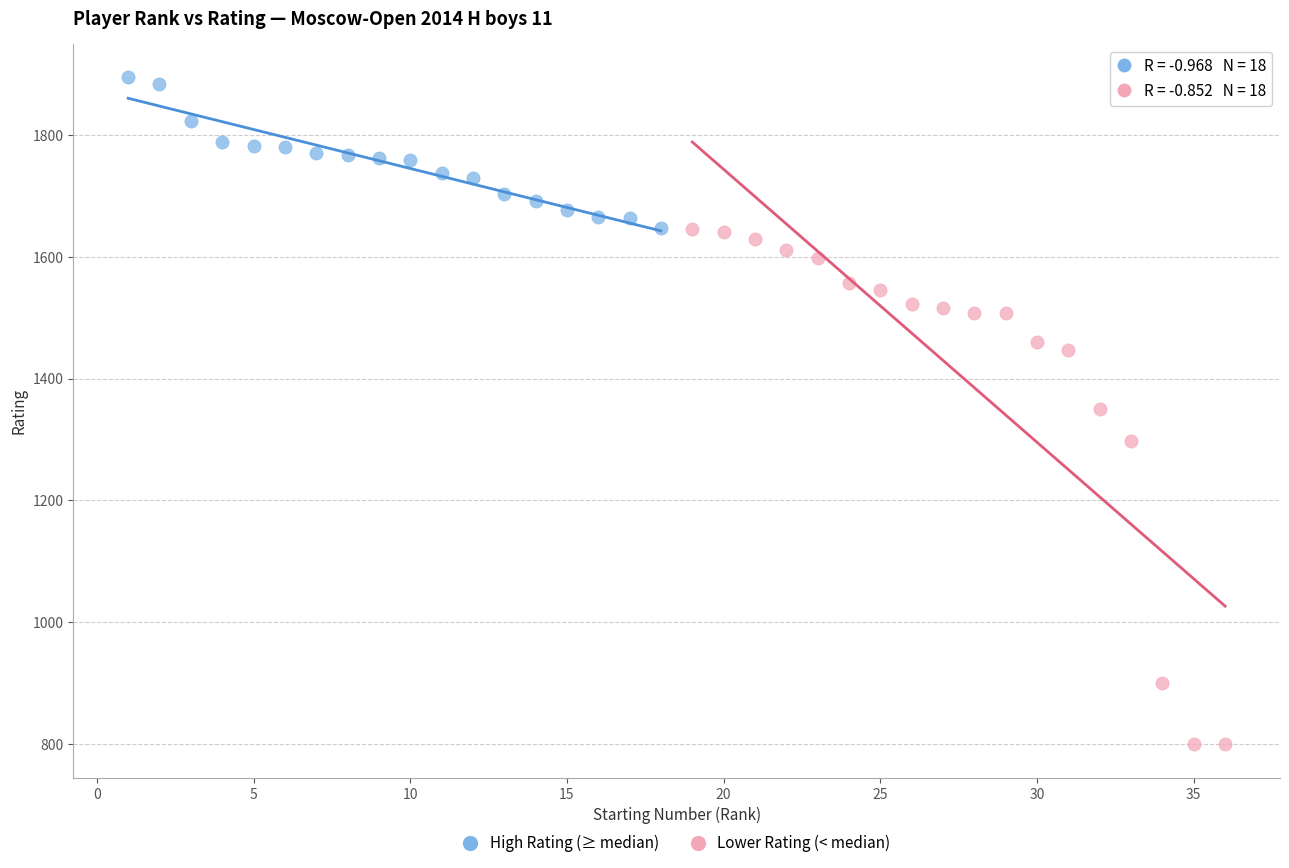

Which series reaches the maximum Y coordinate?

High Rating (≥ median)